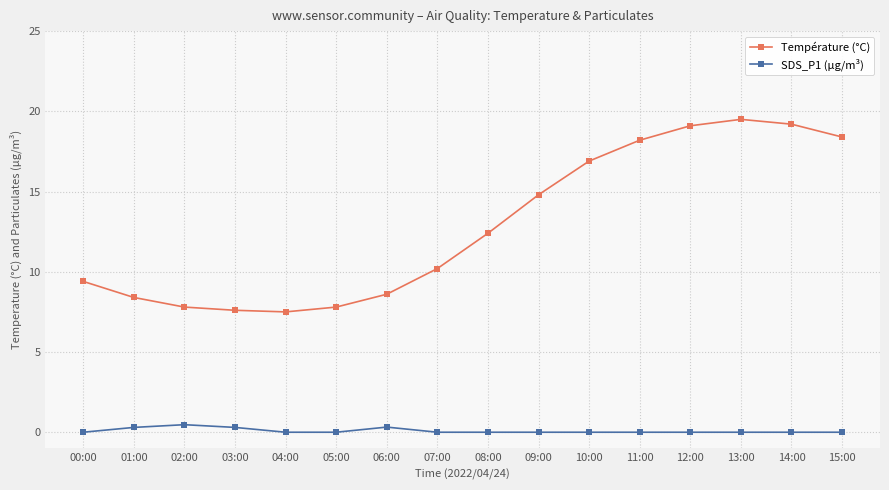

True or false: Température (°C) has a value of 19.2 at 14:00.

True